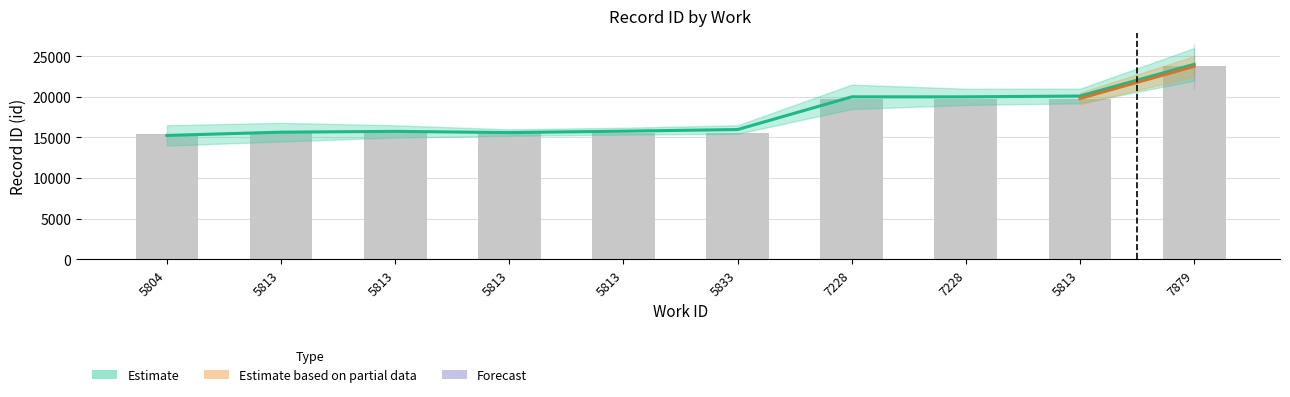

What is the difference between the second highest and minimum values?

4311